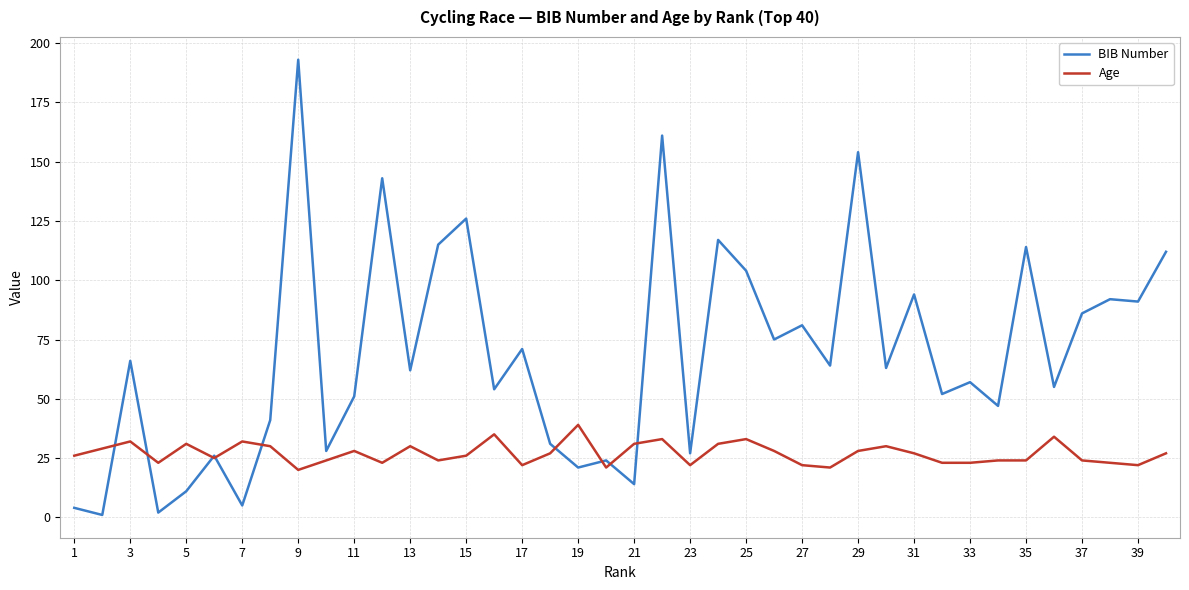

Which series has the largest total across all categories?

BIB Number